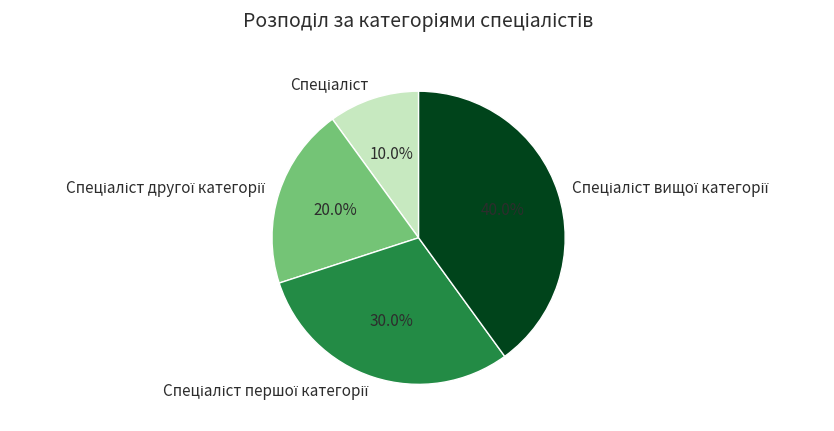

Does any single category account for the majority?

No